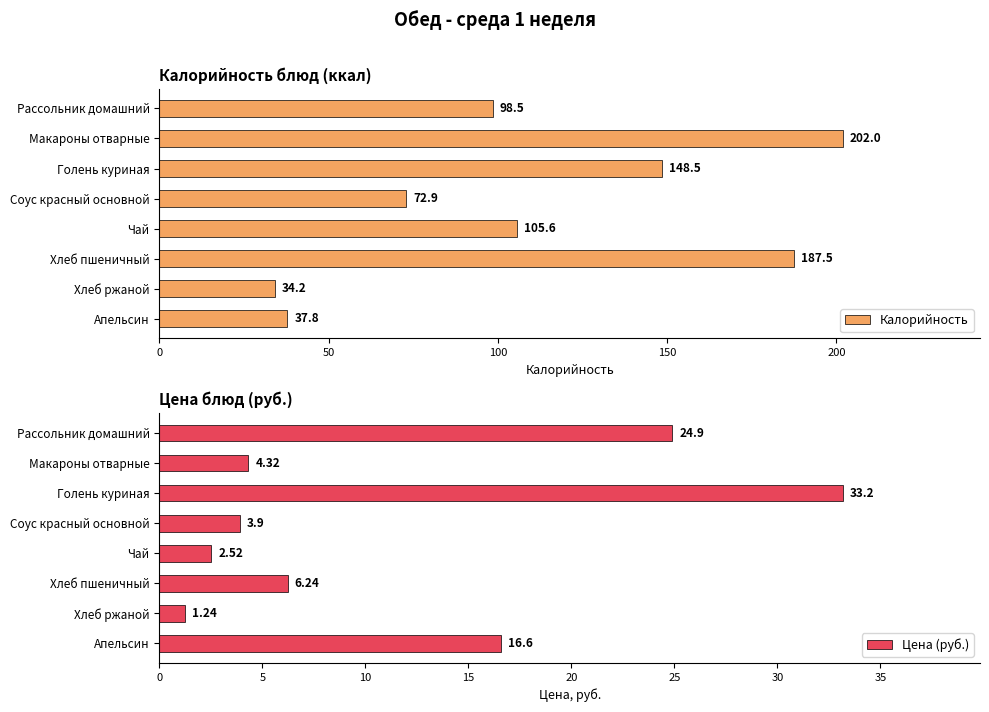

Rank the categories by Калорийность value from lowest to highest.

Хлеб ржаной, Апельсин, Соус красный основной, Рассольник домашний, Чай, Голень куриная, Хлеб пшеничный, Макароны отварные